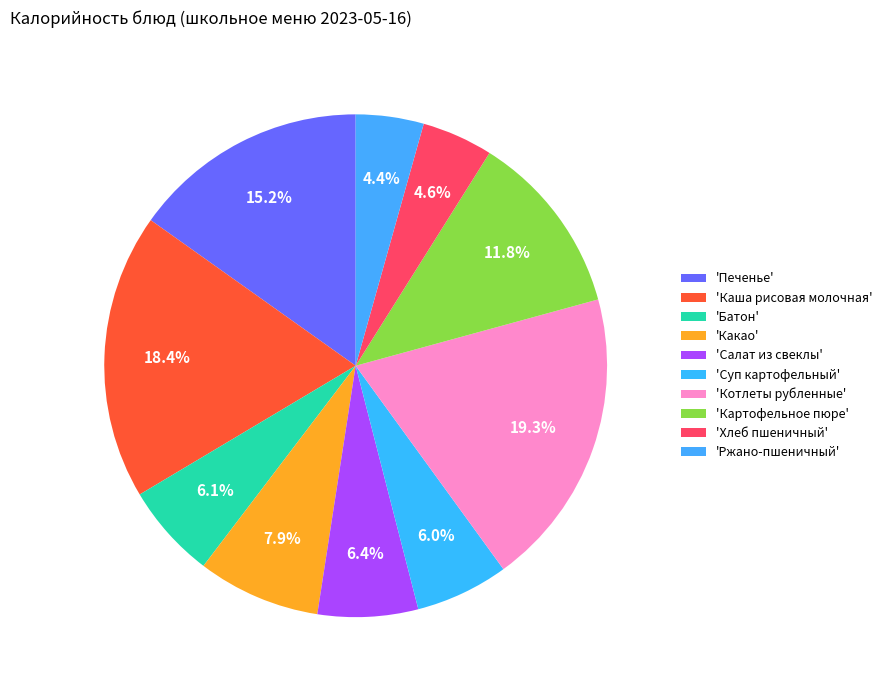

Which category has the biggest portion of the pie?

Котлеты рубленные